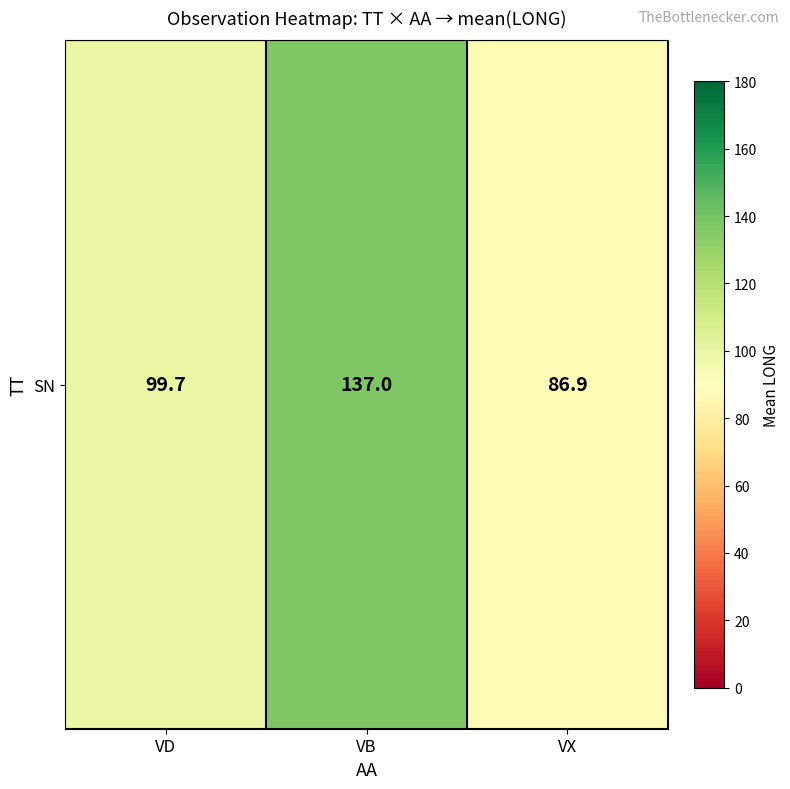

What is the difference between the second highest and minimum values?

12.8